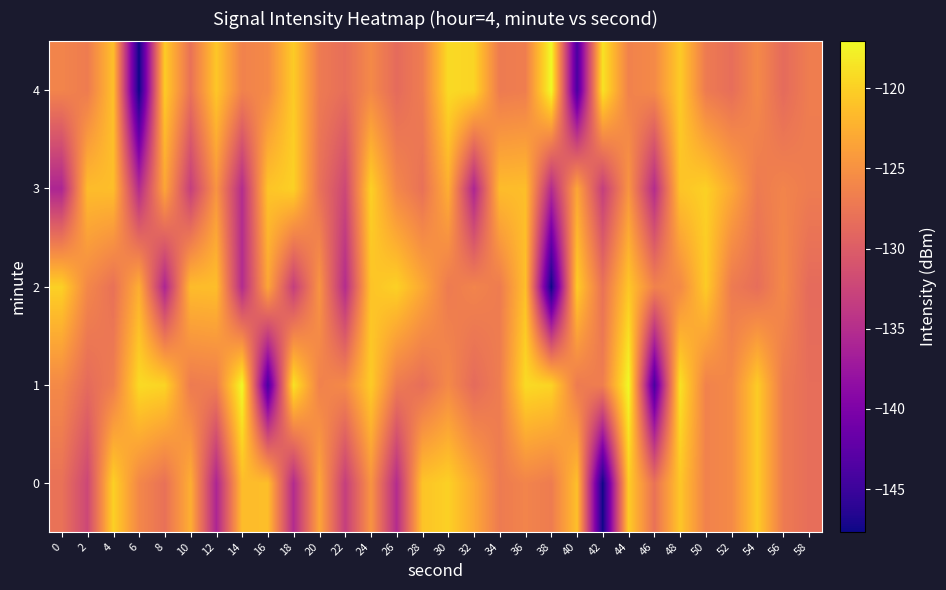

Which category has the highest value across all series?

14